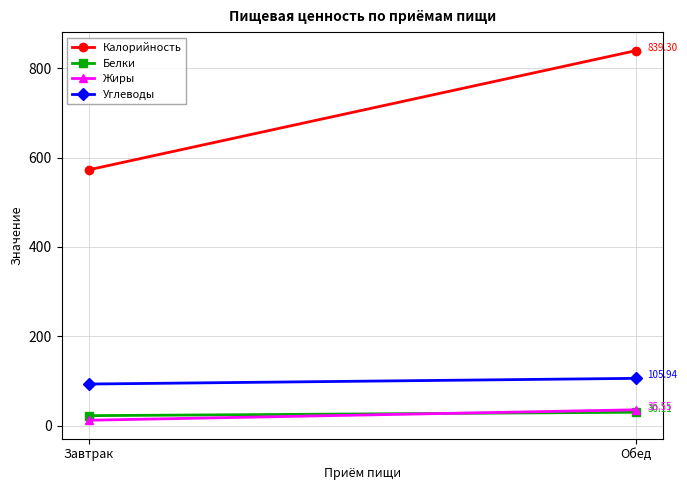

Is the value of Жиры at Завтрак greater than the value of Белки at Завтрак?

No